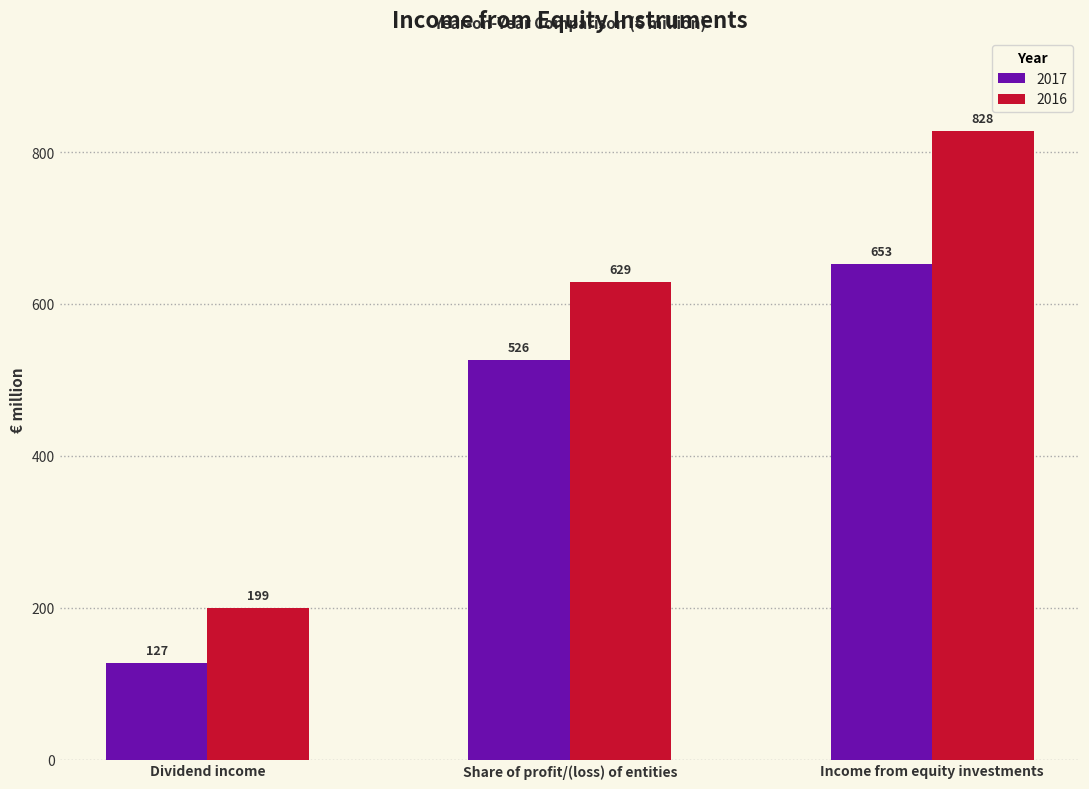

Which series changed the most between Dividend income and Share of profit/(loss) of entities?

2016